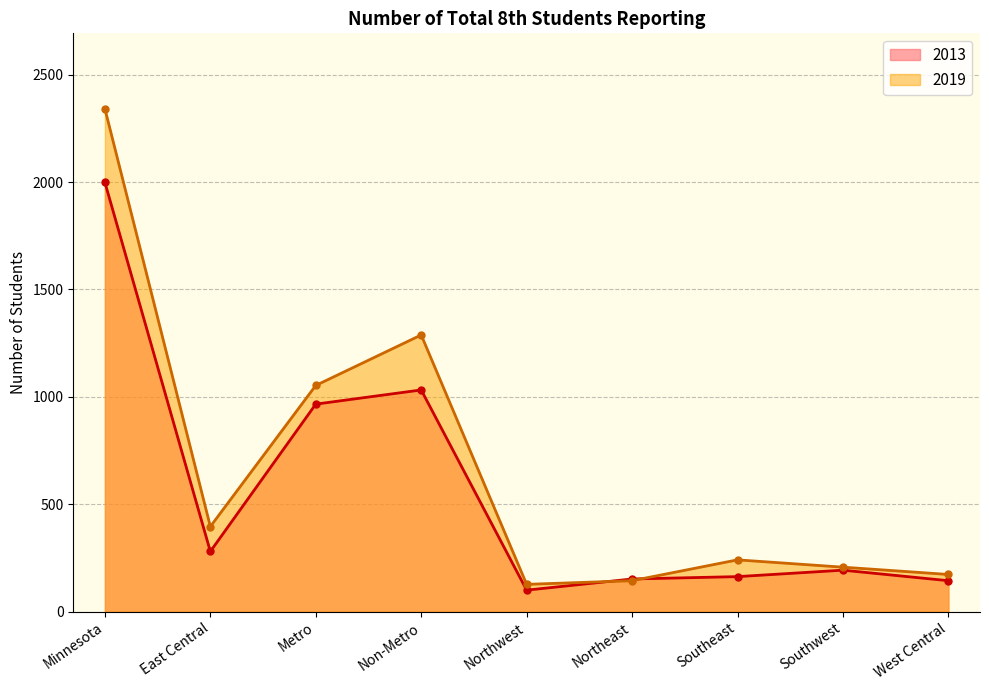

What is the value of the 2013 point at the 5th from the left?

100